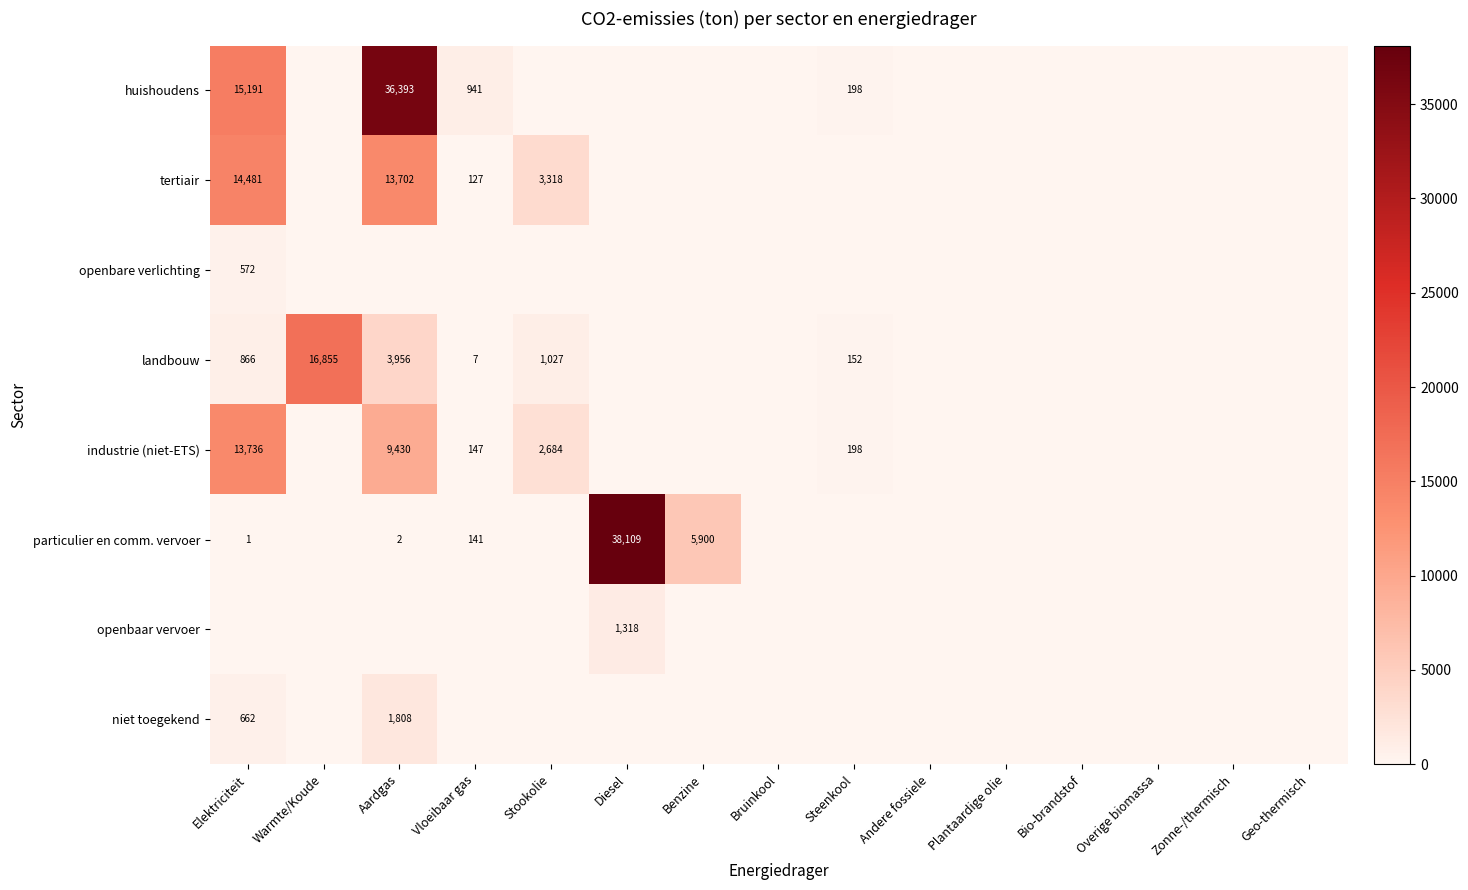

What is the difference between the landbouw values at Vloeibaar gas and Stookolie?

1020